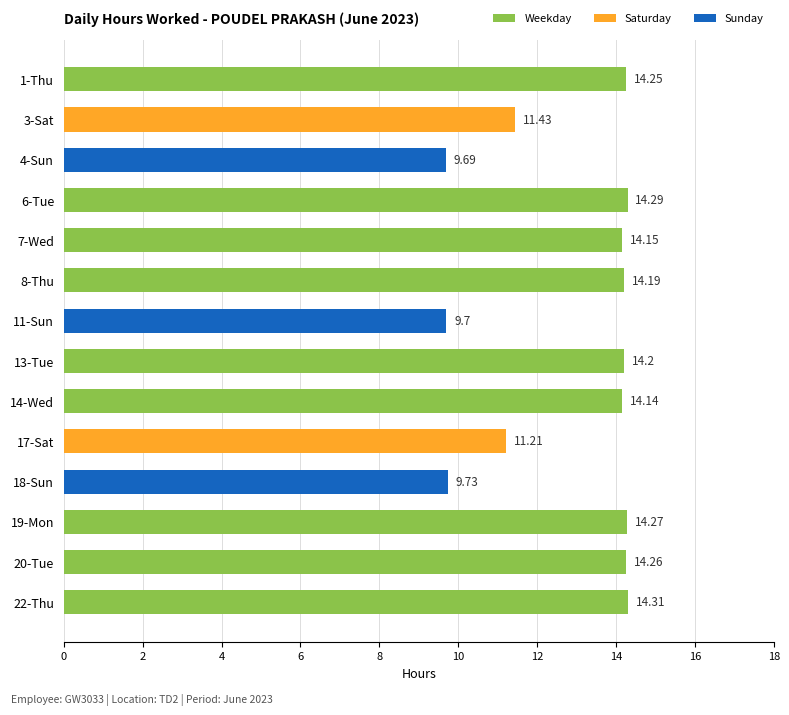

What is the difference between the second highest and minimum values?

4.6